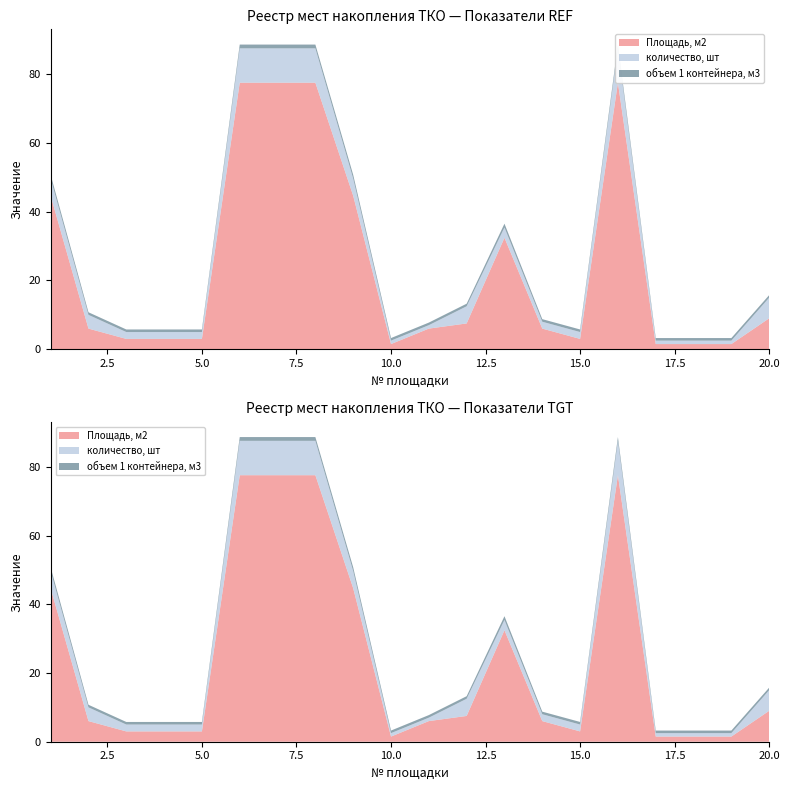

Reading right to left, list all the values displayed in this chart.

Площадь, м2: 20=9.0	19=1.5	18=1.5	17=1.5	16=77.5	15=3.0	14=6.0	13=32.4	12=7.5	11=6.0	10=1.5	9=44.6	8=77.5	7=77.5	6=77.5	5=3.0	4=3.0	3=3.0	2=6.0	1=44.6
количество, шт: 20=6.0	19=1.0	18=1.0	17=1.0	16=10.0	15=2.0	14=2.0	13=3.0	12=5.0	11=1.0	10=1.0	9=5.0	8=10.0	7=10.0	6=10.0	5=2.0	4=2.0	3=2.0	2=4.0	1=5.0
объем 1 контейнера, м3: 20=0.8	19=0.8	18=0.8	17=0.8	16=1.1	15=0.8	14=0.8	13=1.1	12=0.8	11=0.8	10=0.8	9=1.1	8=1.1	7=1.1	6=1.1	5=0.8	4=0.8	3=0.8	2=0.8	1=1.1